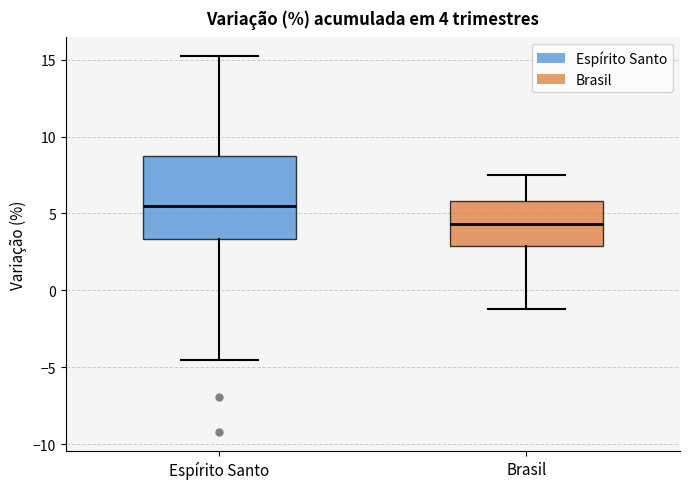

Which box's median line is the lowest?

Brasil